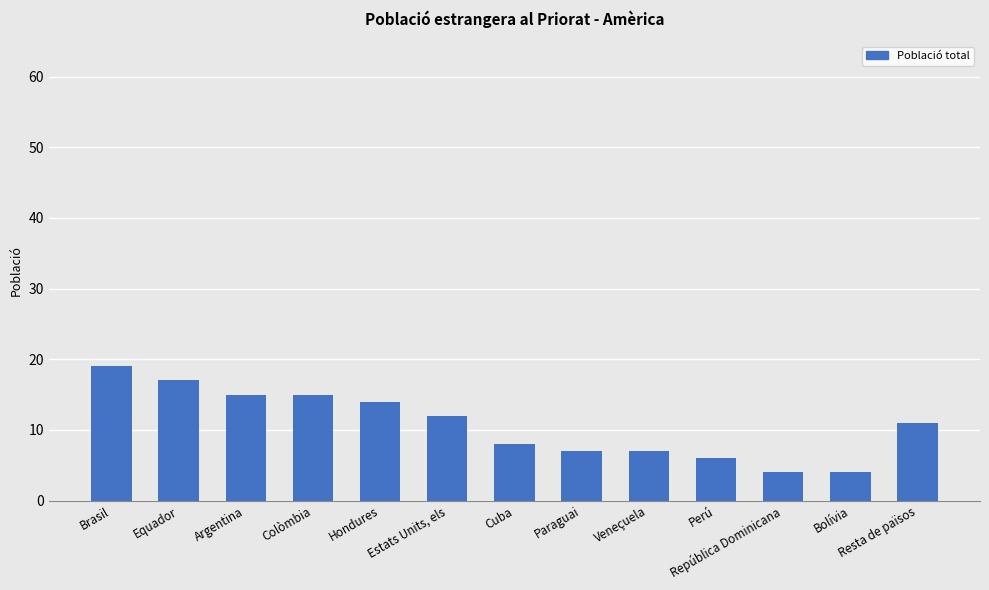

How many values are below 11?

6